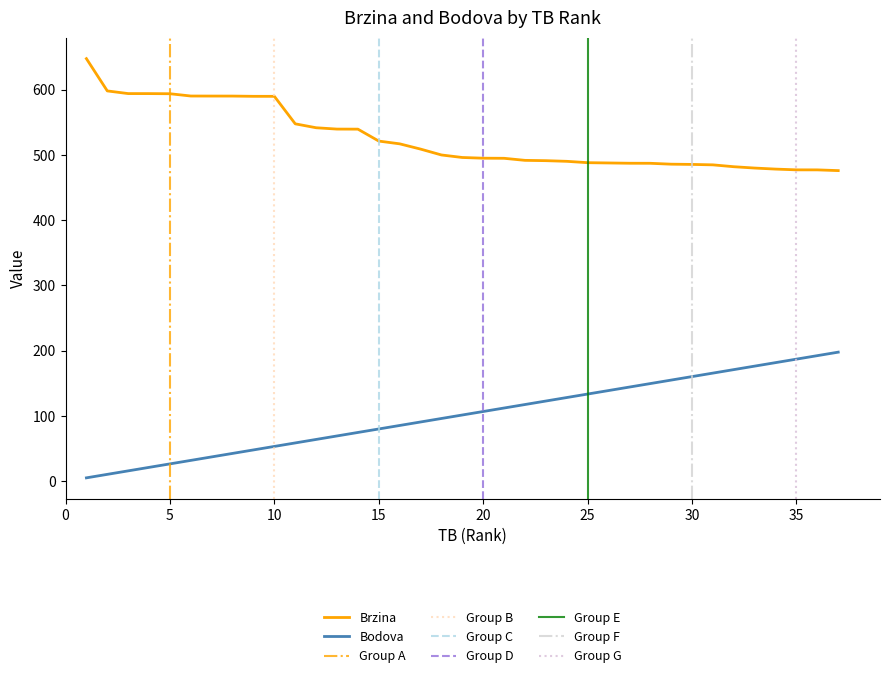

List the series in order of their overall mean, lowest first.

Bodova, Brzina